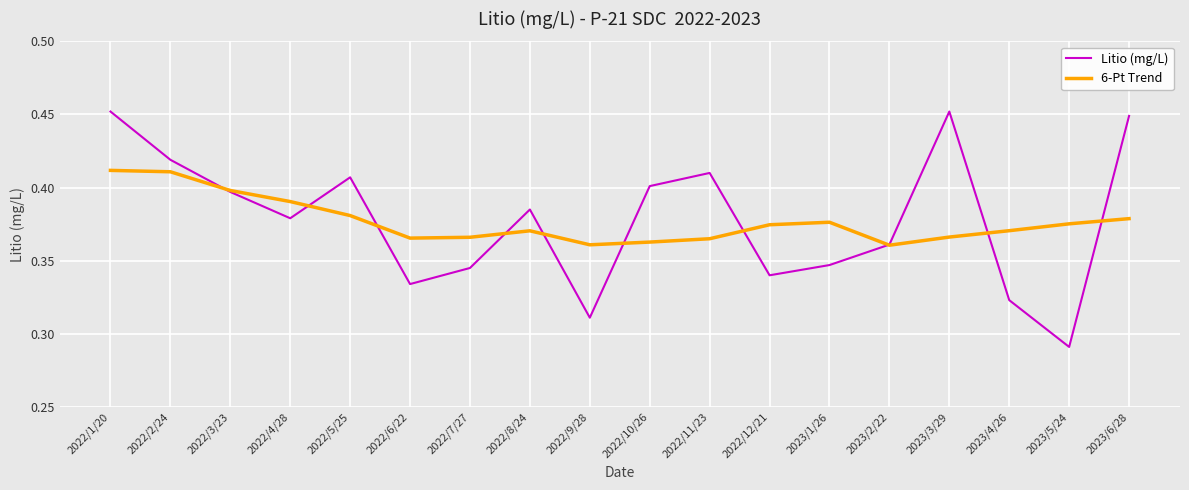

Between 2022/11/23 and 2022/12/21, which series saw the biggest shift?

Litio (mg/L)